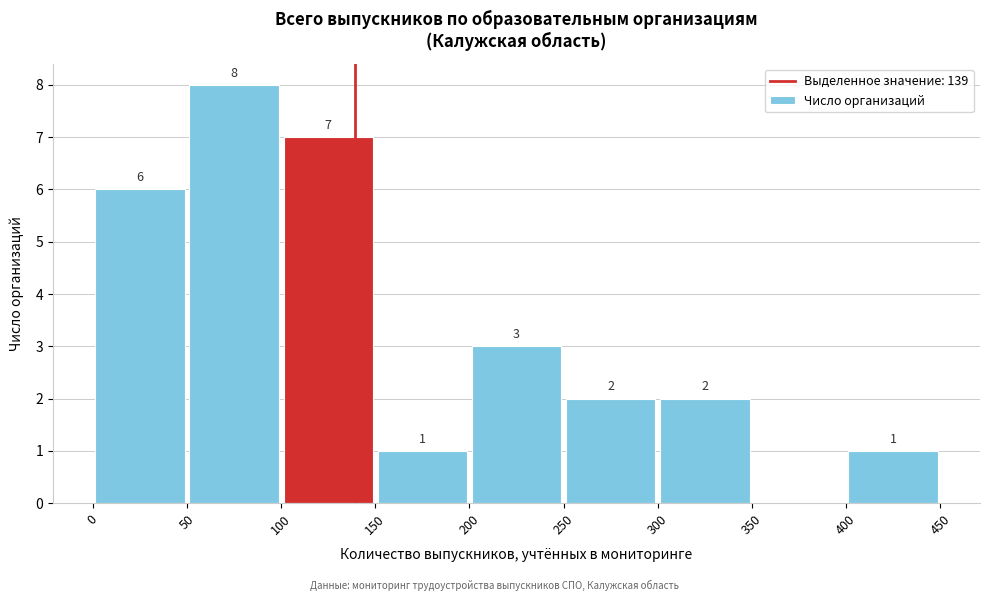

Which range on the x-axis has the tallest bar?

50 to 100